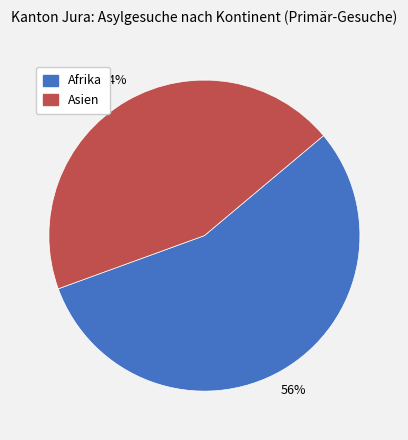

What is the smallest slice in the pie chart?

Asien